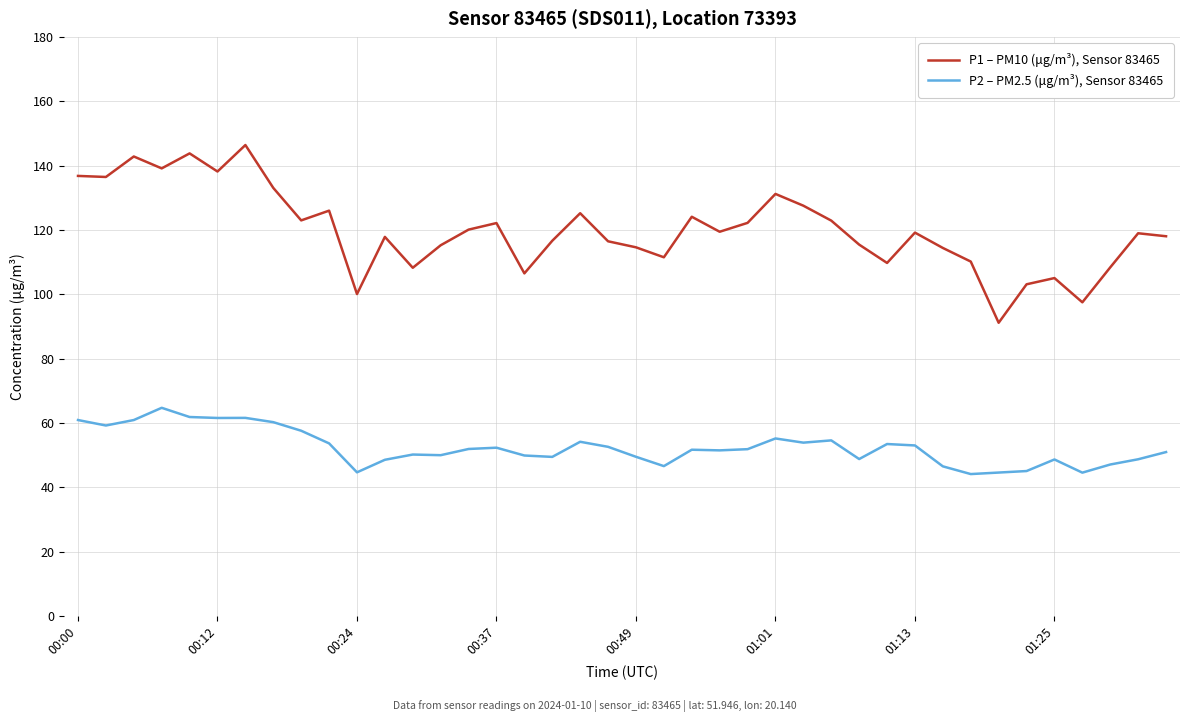

Which series has the widest spread of values?

P1 – PM10 (μg/m³), Sensor 83465